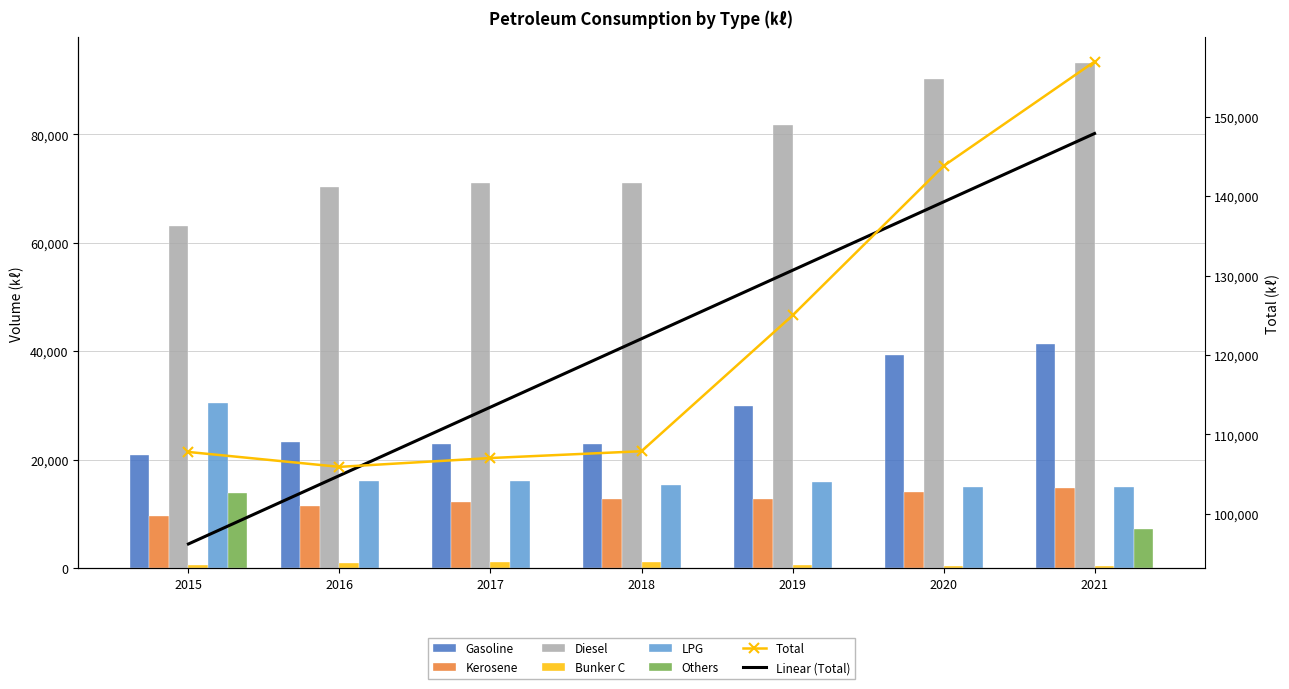

The Kerosene series shows 14079 at 2020. True or false?

True